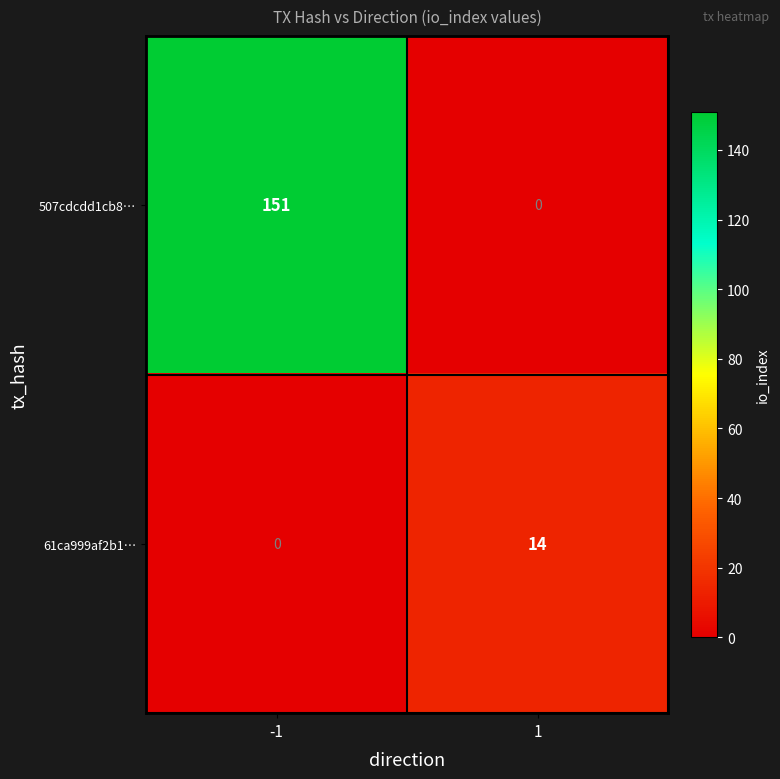

Rank the series by their maximum value, from lowest to highest.

61ca999af2b1…, 507cdcdd1cb8…